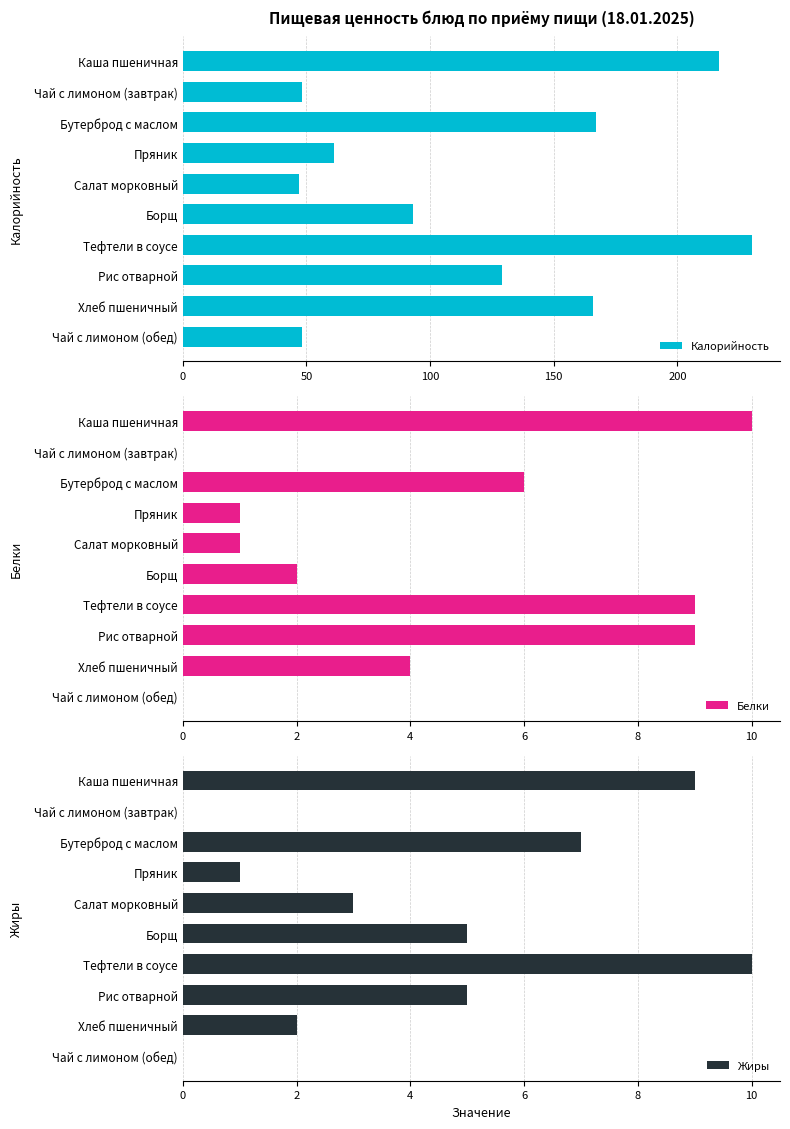

What are all the series names shown in the legend?

Калорийность, Белки, Жиры